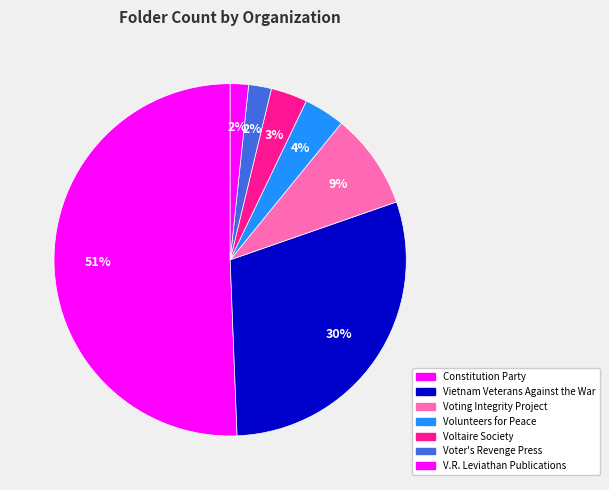

How many segments does this pie chart have?

7